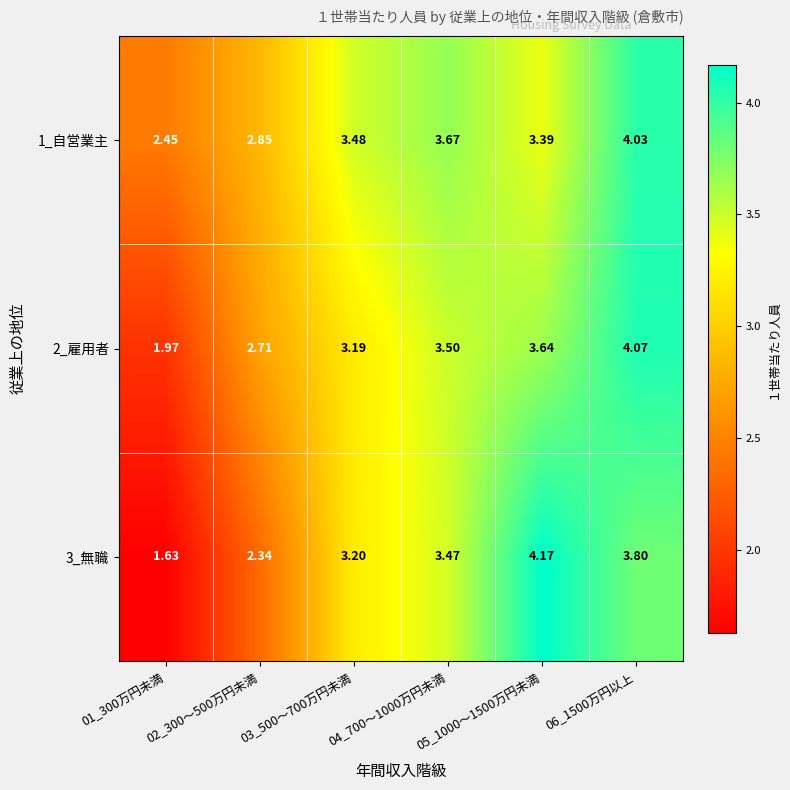

At which category does the chart reach its minimum across all series?

01_300万円未満